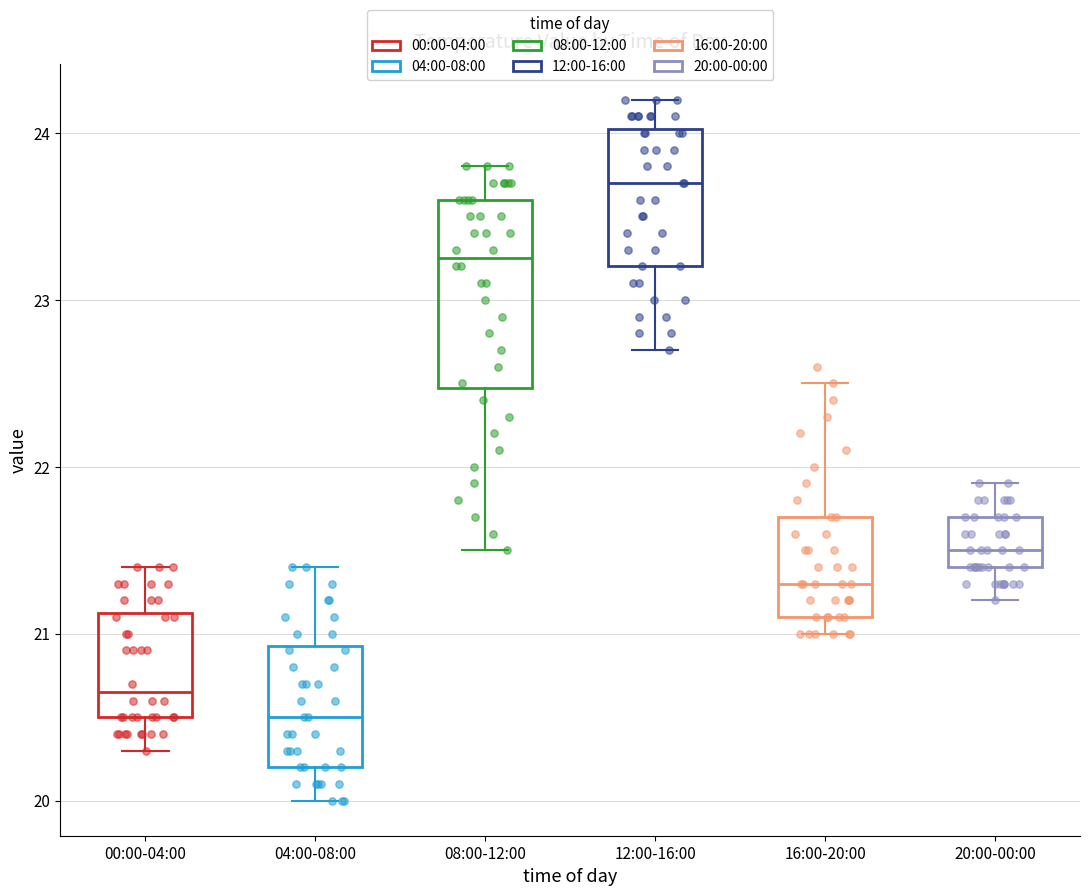

Reading left to right, read every box against the y-axis: the position of its median line, the range the box covers, and the ends of its whiskers. The values are not printed on the chart, so give them approximately, as read against the axis.

00:00-04:00: median 20.7, box 20.5 to 21.1, whiskers 20.3 to 21.4
04:00-08:00: median 20.5, box 20.2 to 20.9, whiskers 20.0 to 21.4
08:00-12:00: median 23.3, box 22.5 to 23.6, whiskers 21.5 to 23.8
12:00-16:00: median 23.7, box 23.2 to 24.0, whiskers 22.7 to 24.2
16:00-20:00: median 21.3, box 21.1 to 21.7, whiskers 21.0 to 22.5
20:00-00:00: median 21.5, box 21.4 to 21.7, whiskers 21.2 to 21.9